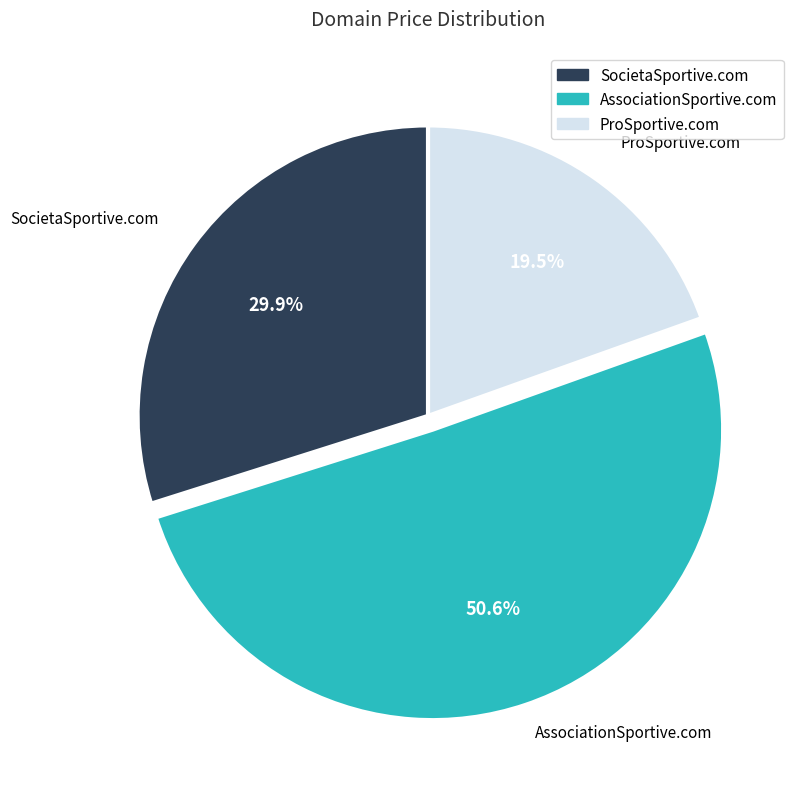

Does ProSportive.com represent more than half of the total?

No